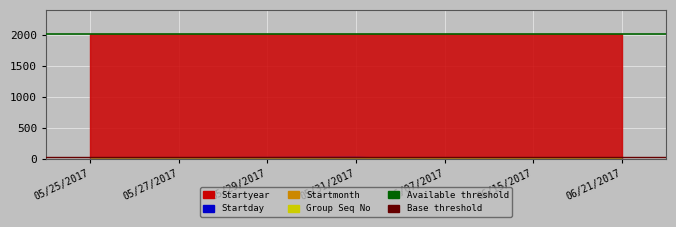

Is the value of Startday at 05/29/2017 greater than the value of Startmonth at 05/29/2017?

Yes